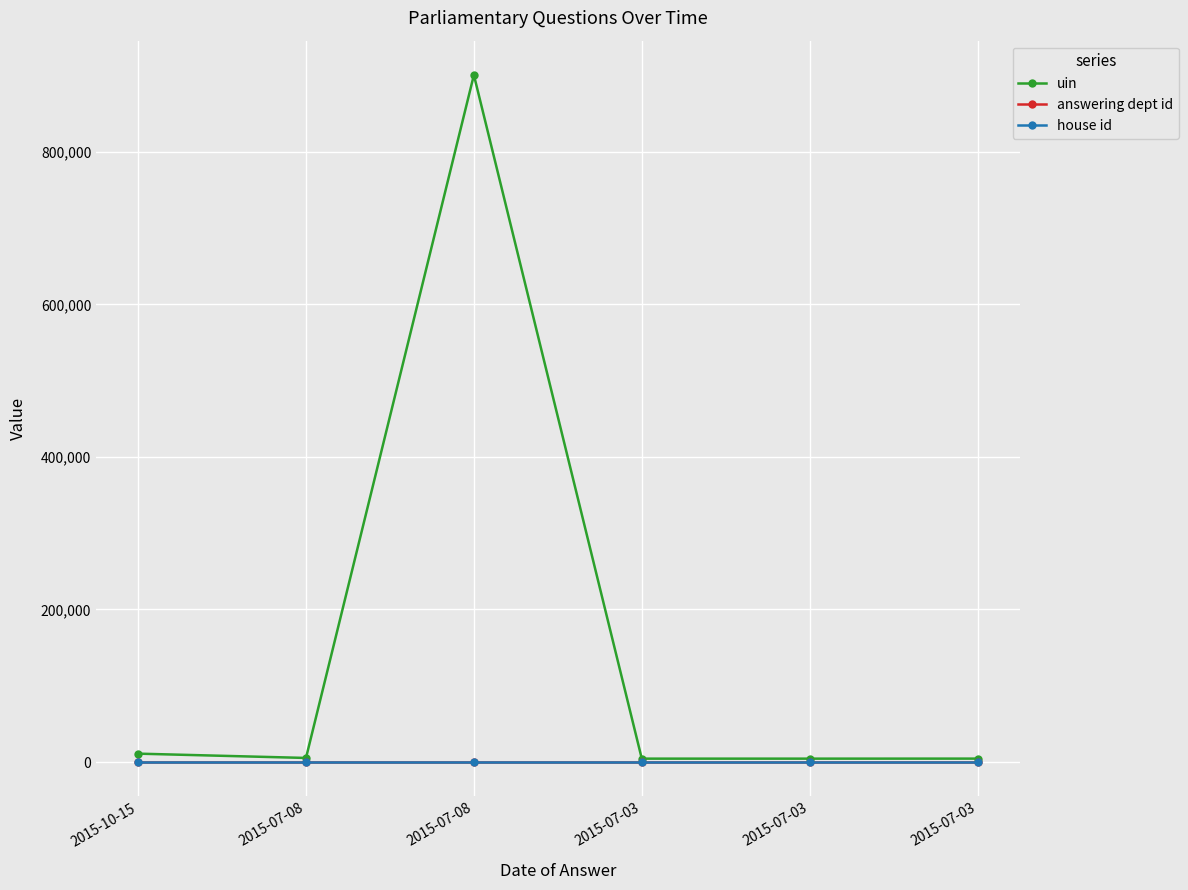

Which series has the largest range (max minus min)?

uin